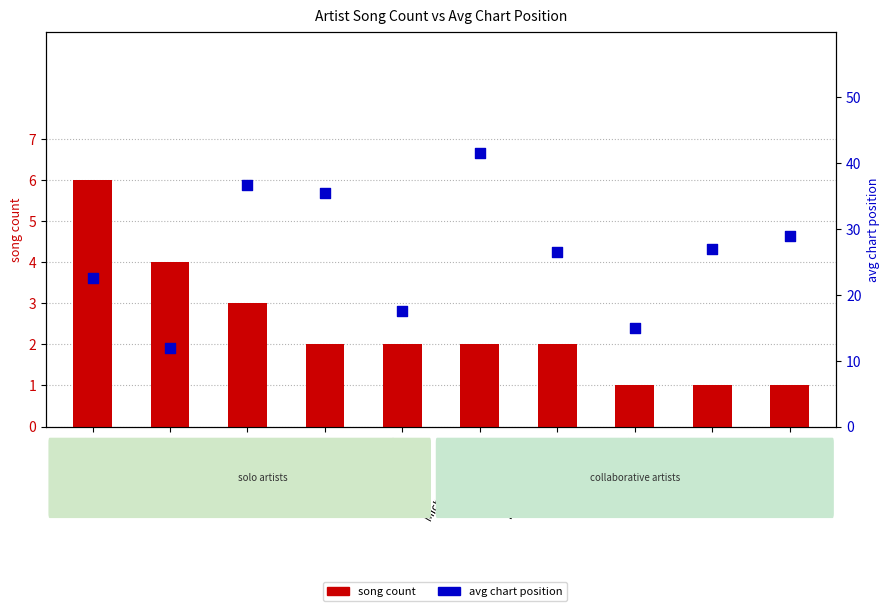

At which category is the sum across all series the highest?

Michael Kiwanuka